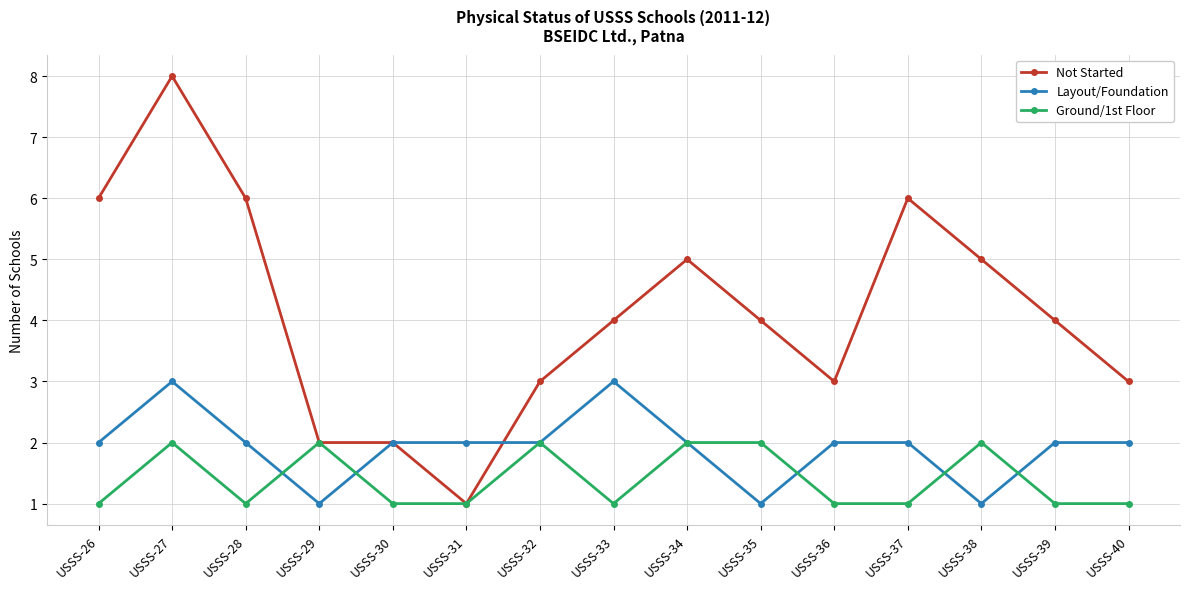

What is the spread (max minus min) of values at USSS-26?

5